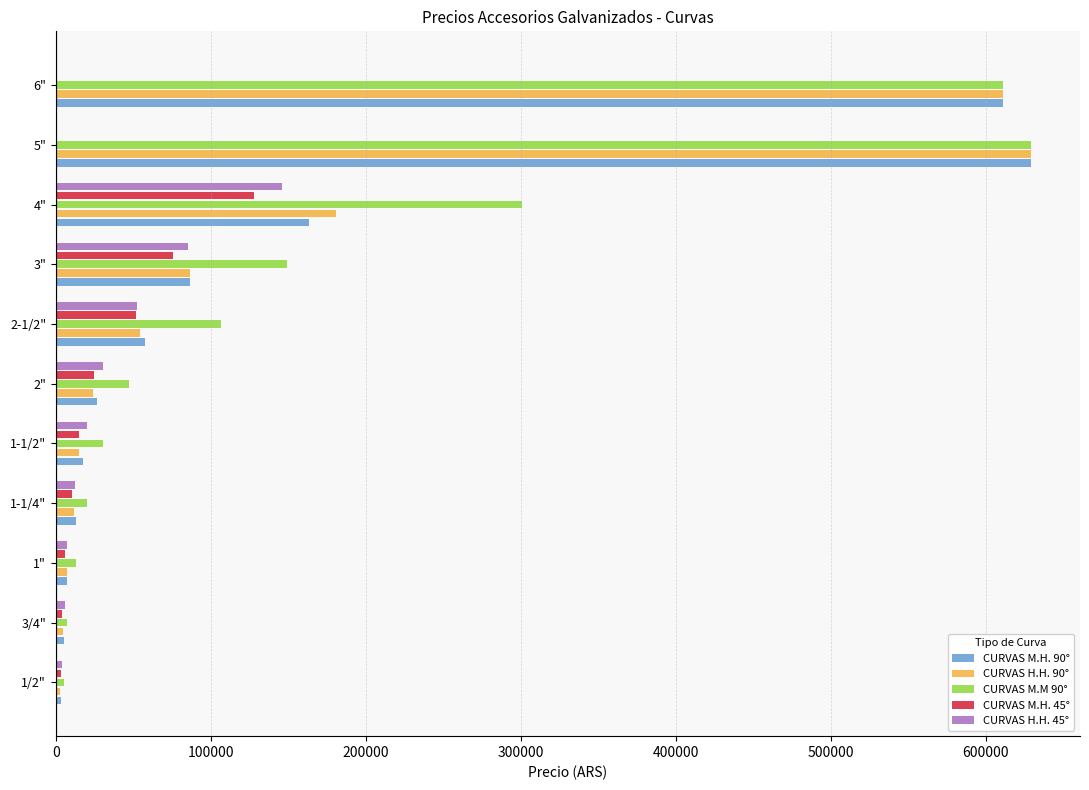

What is the total value across all series at 5"?

1887668.3